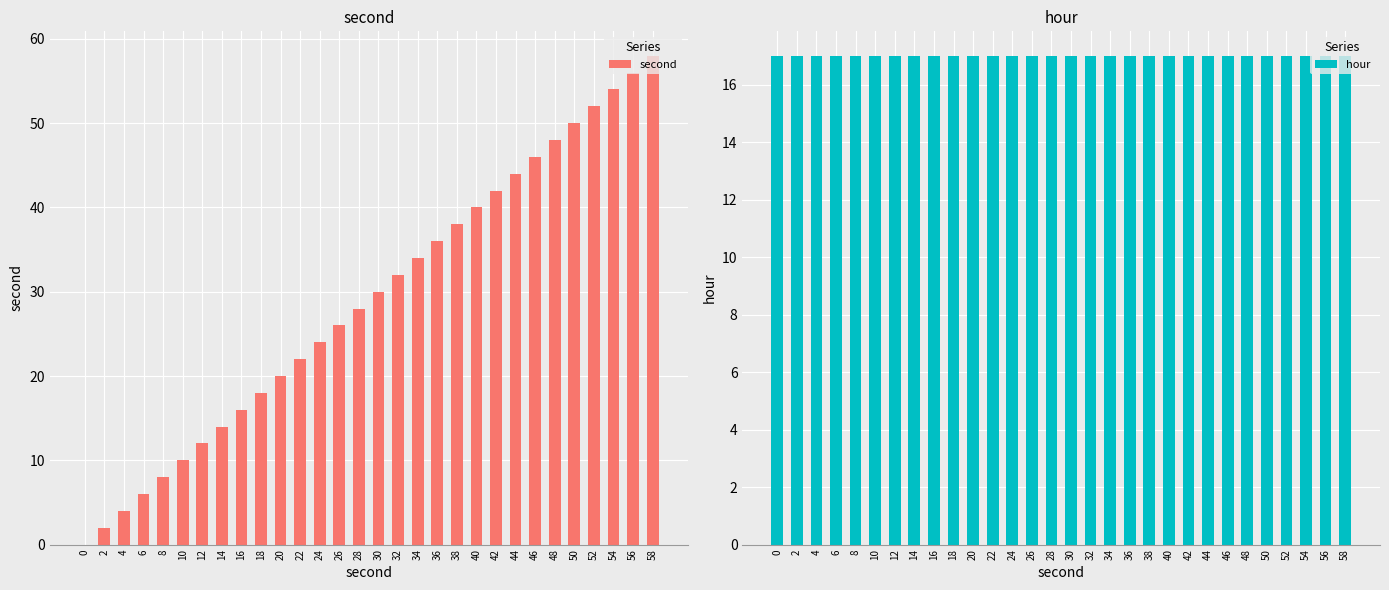

Which series has the widest spread of values?

second